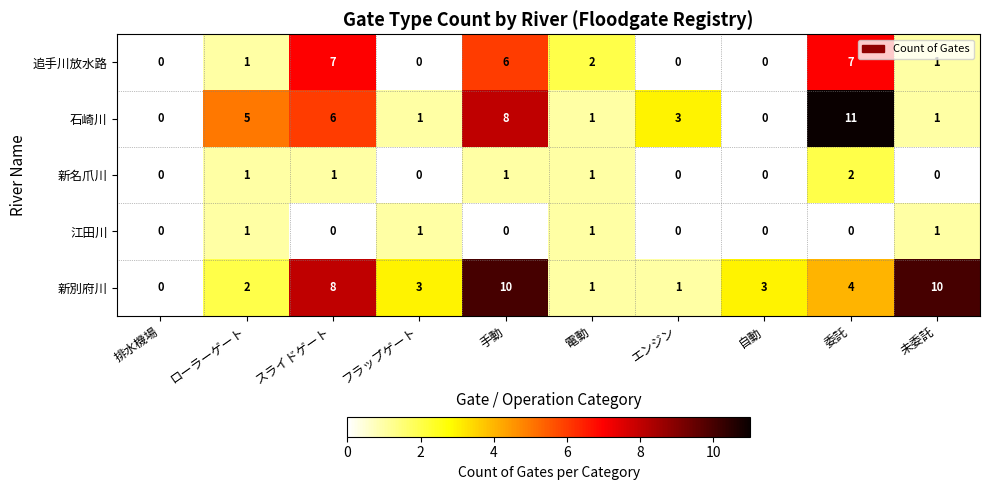

At which category is the sum across all series the highest?

手動